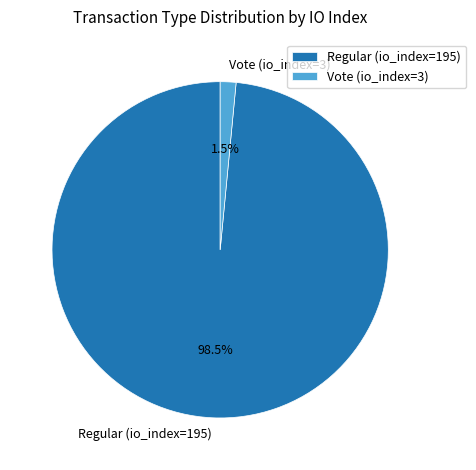

Is there a majority slice in this chart?

Yes